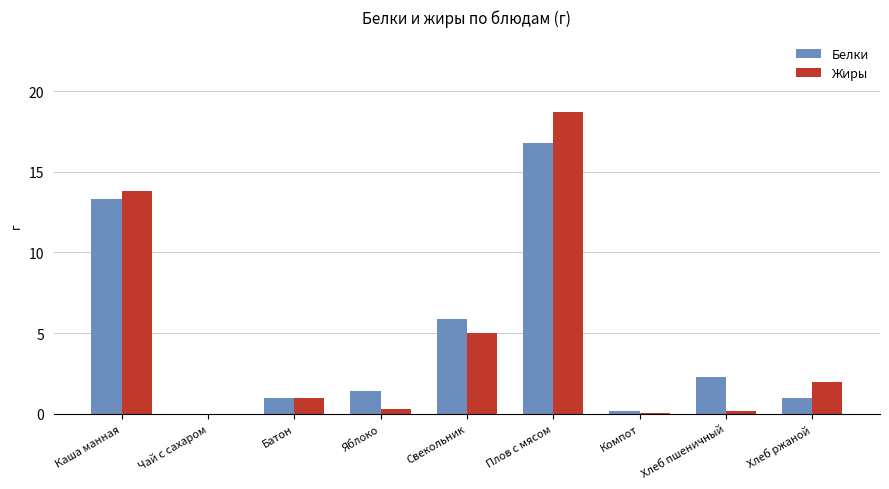

Which series has the largest range (max minus min)?

Жиры